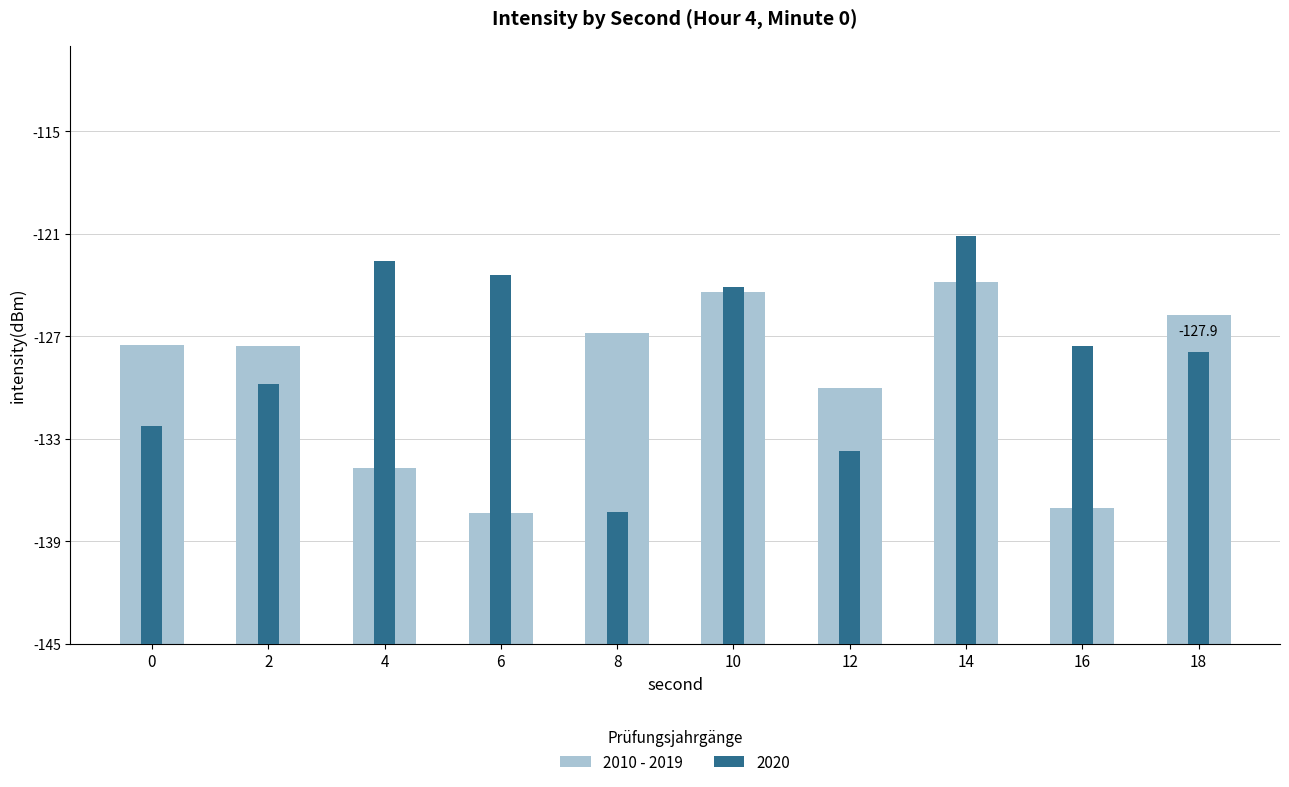

Rank the categories by value from lowest to highest.

6, 16, 4, 12, 2, 0, 8, 18, 10, 14